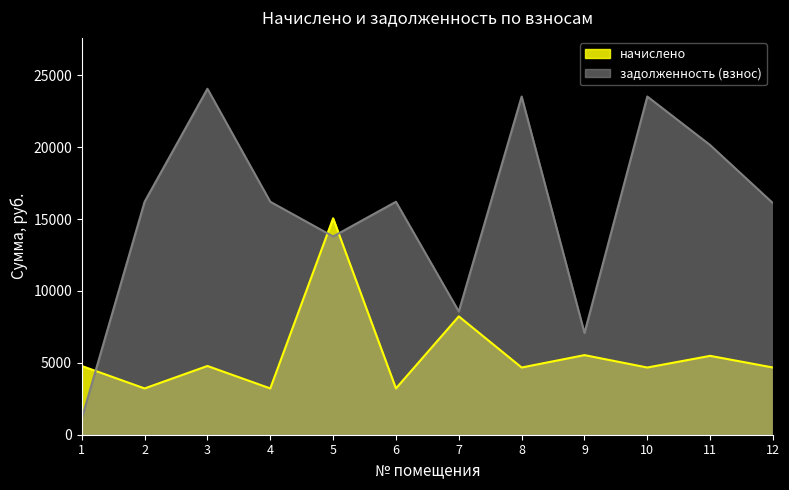

What is the difference between the начислено values at 9 and 1?

755.6